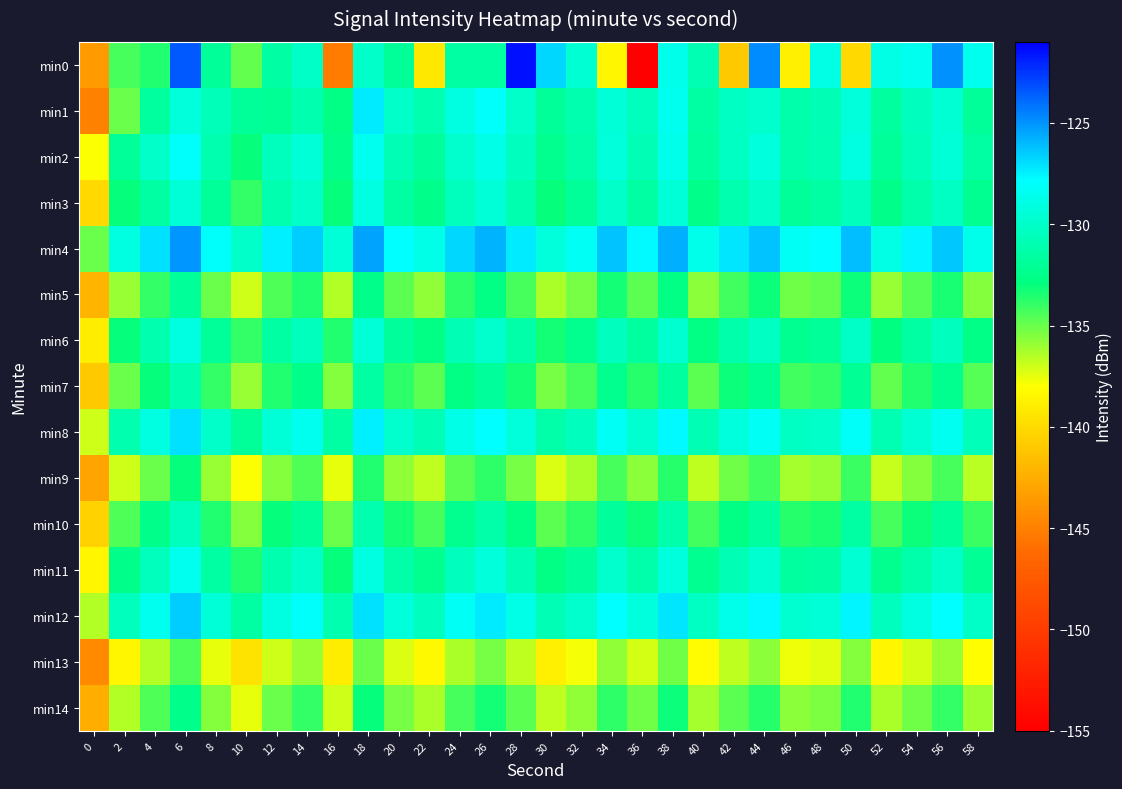

What is the spread (max minus min) of values at 0?

10.0